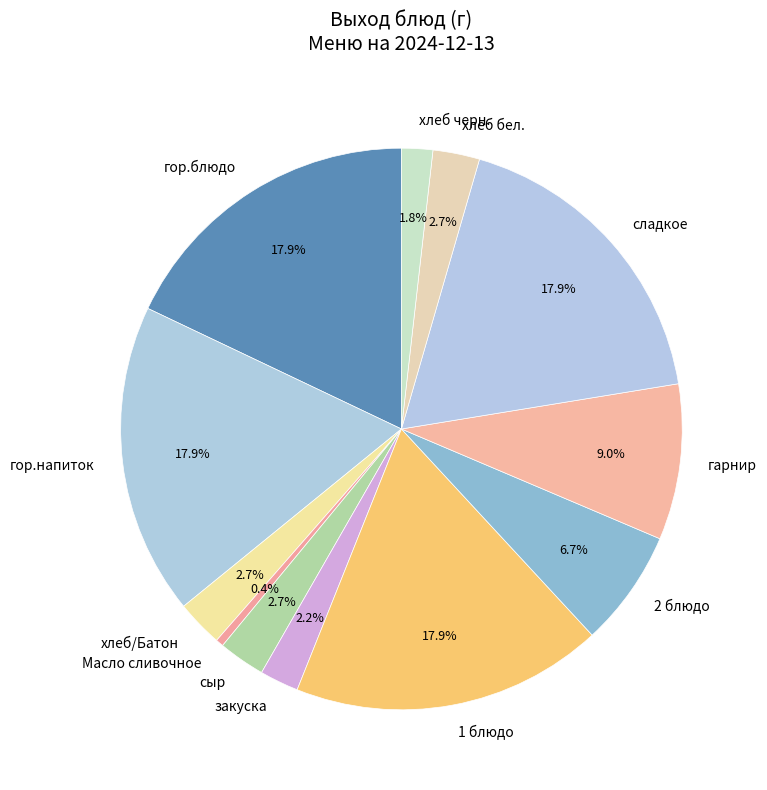

To the nearest percent, what percentage of the pie is закуска?

2%